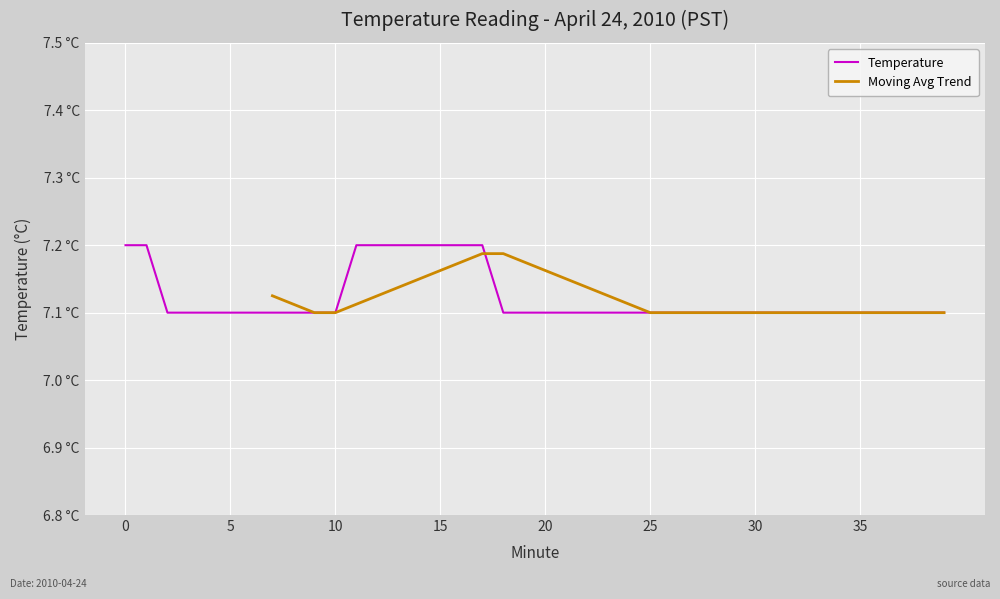

What is the sum of the values at 10 and 7?

14.2